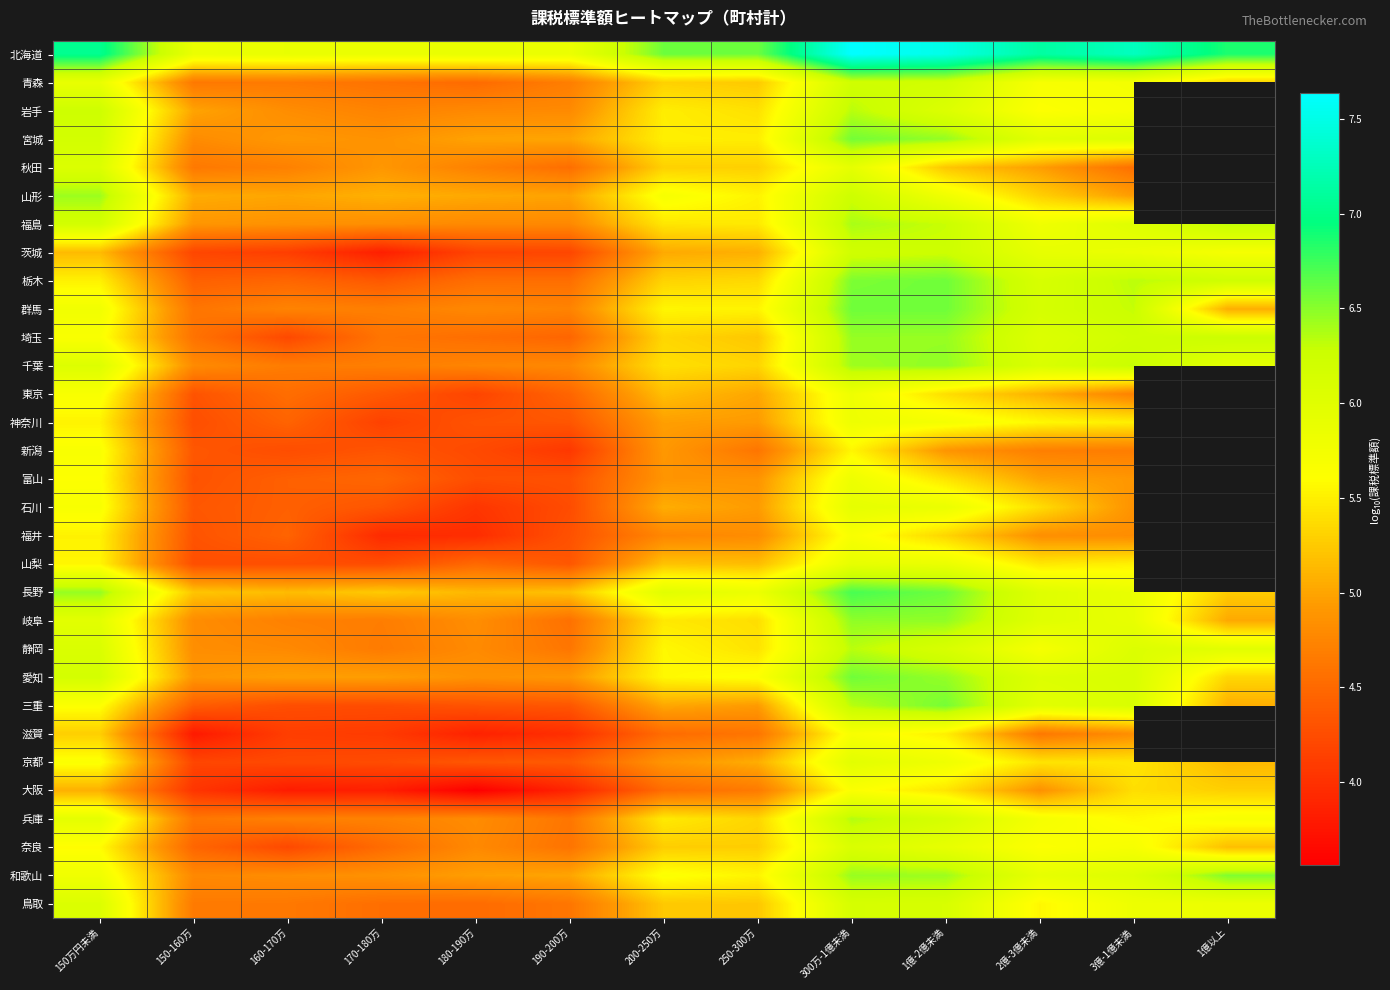

Is the value of 奈良 at 3億-1億未満 greater than the value of 長野 at 3億-1億未満?

No